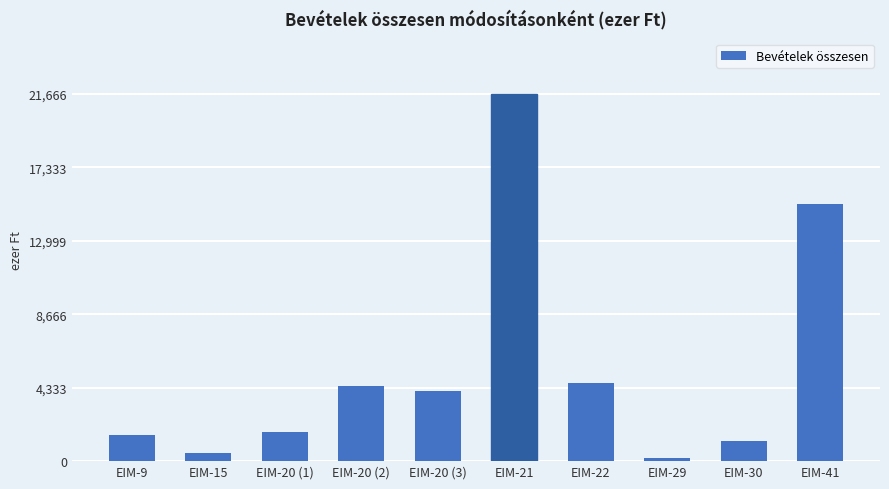

What is the value of the 4th bar from the left?

4439.0